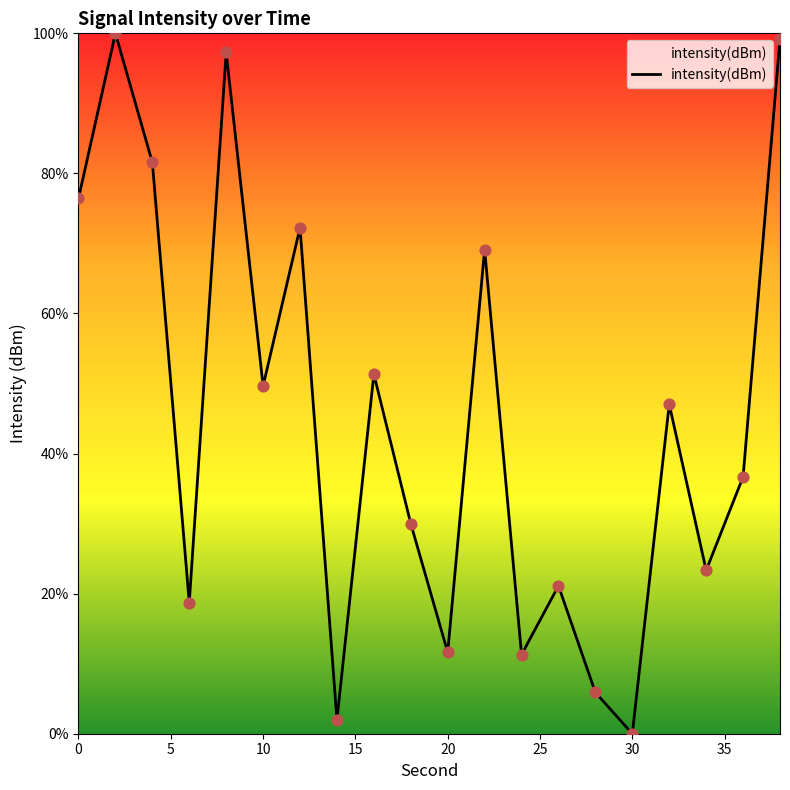

What is the greatest value displayed?

100.0